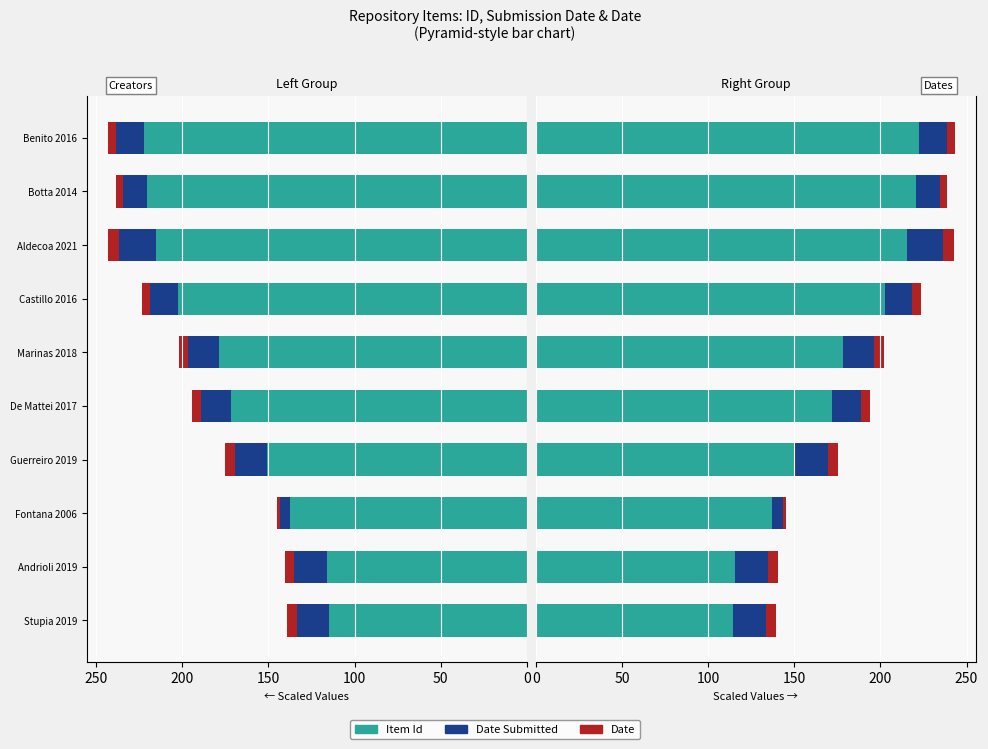

What is the maximum value shown in the chart?

222.4